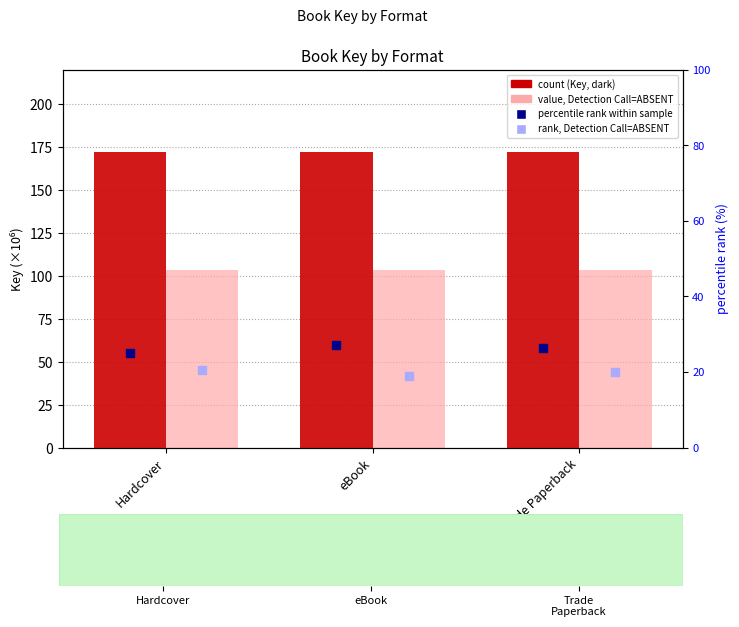

At how many categories does at least one series exceed 112?

3